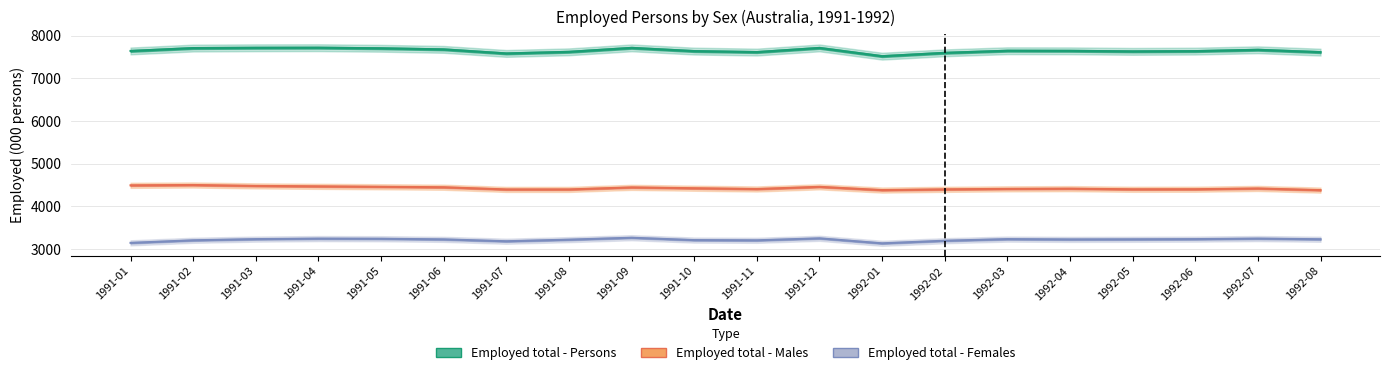

Which series has the largest range (max minus min)?

Employed total - Persons